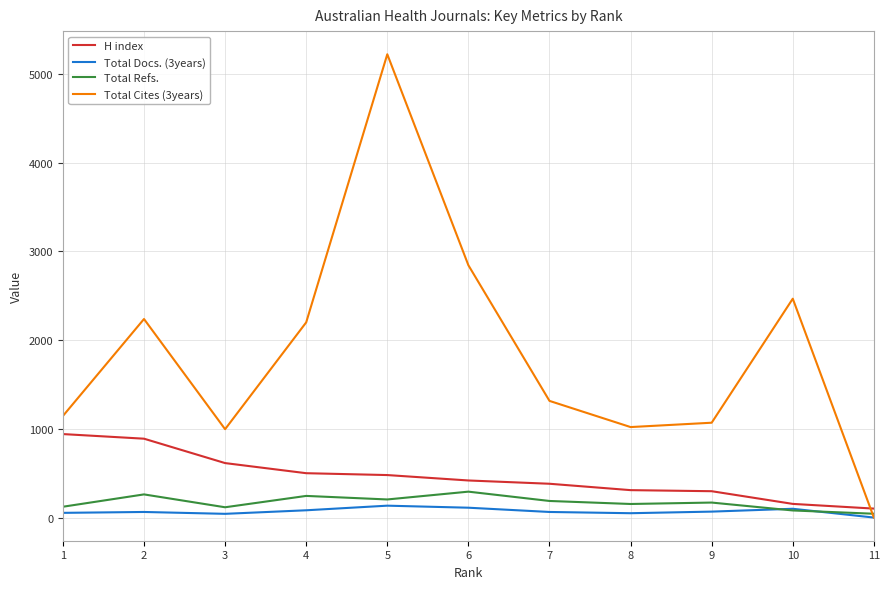

At 8, list the series in order from largest to smallest.

Total Cites (3years), H index, Total Refs., Total Docs. (3years)